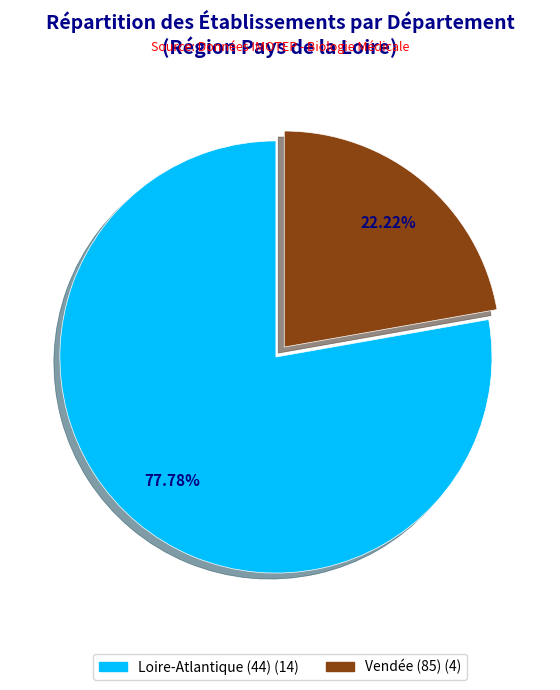

Does any single category account for the majority?

Yes